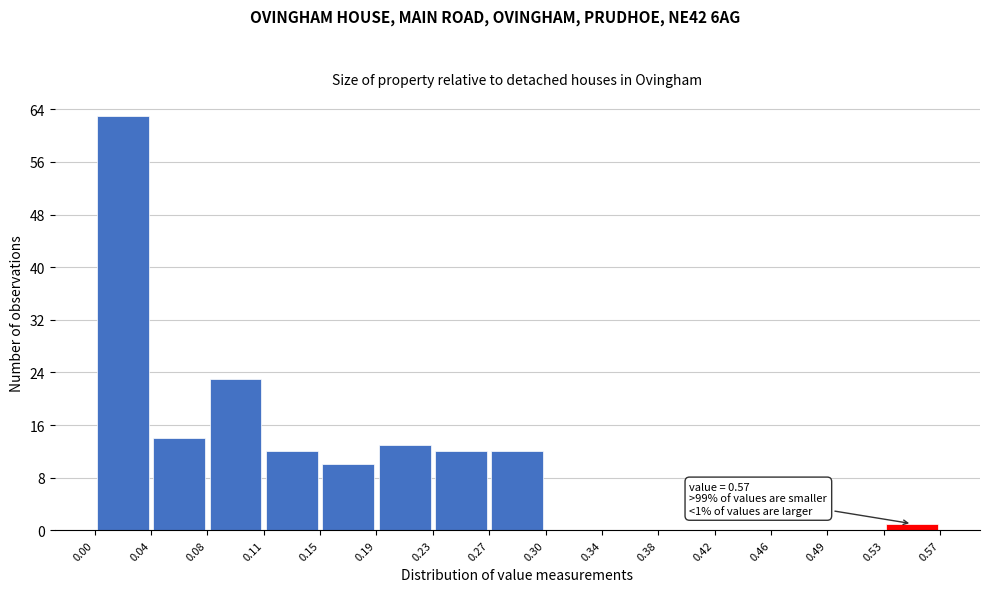

Which range on the x-axis has the tallest bar?

0.00 to 0.04